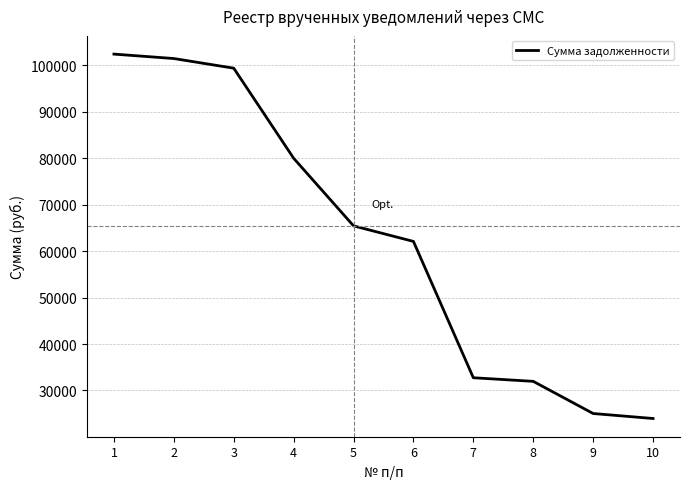

Is it true that the value at 6 is 99853.7?

False